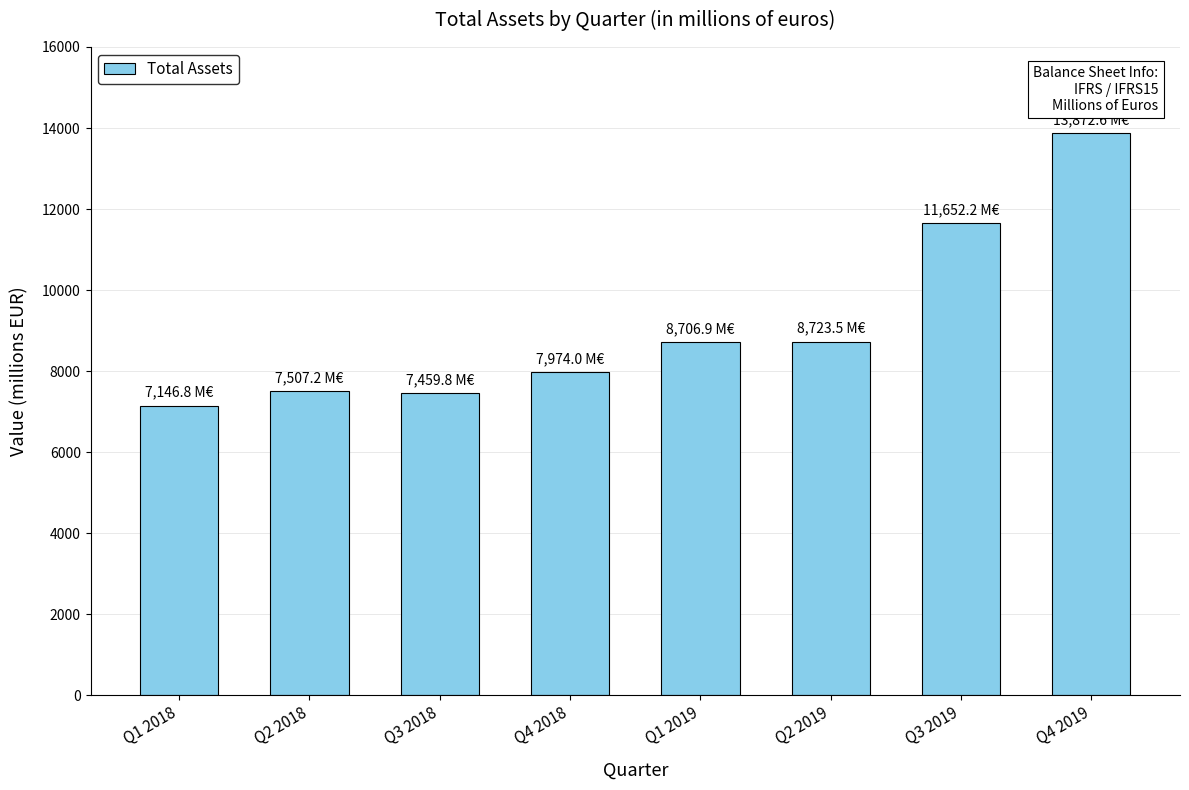

What is the sum of the values at Q1 2019 and Q1 2018?

15853.7